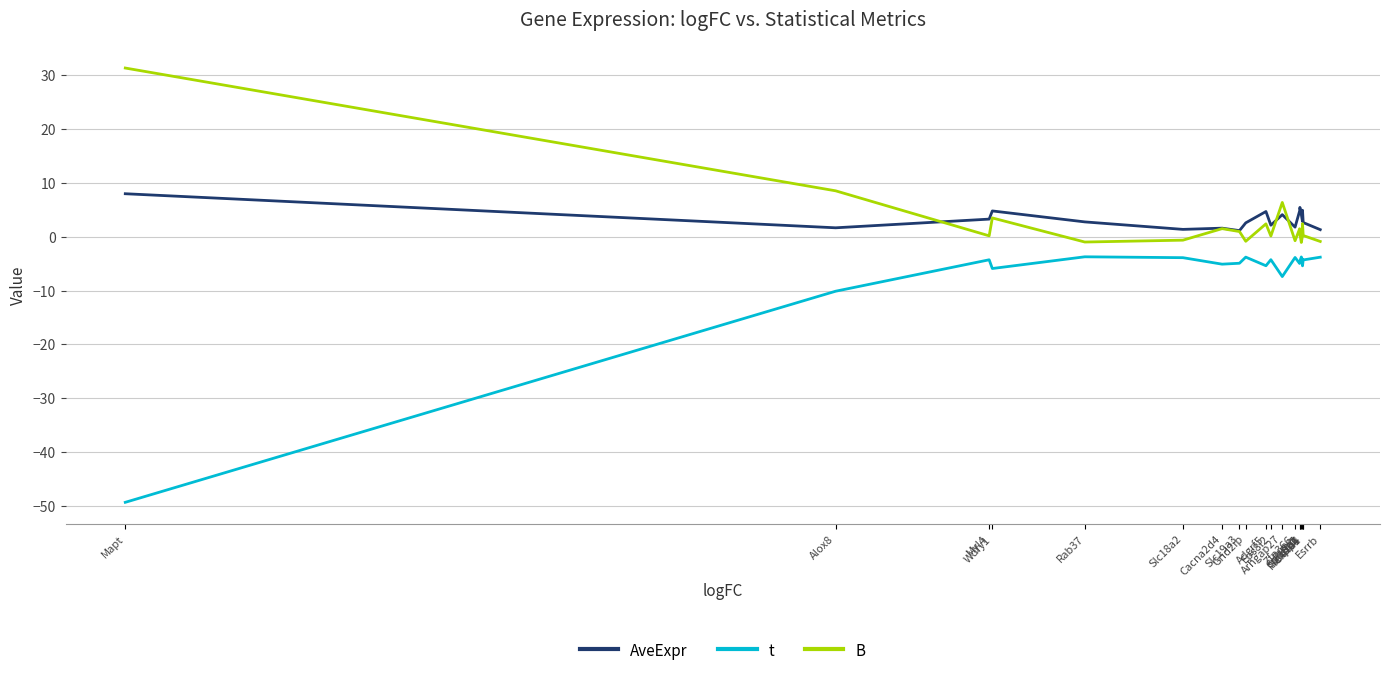

True or false: AveExpr and t intersect in this chart.

False